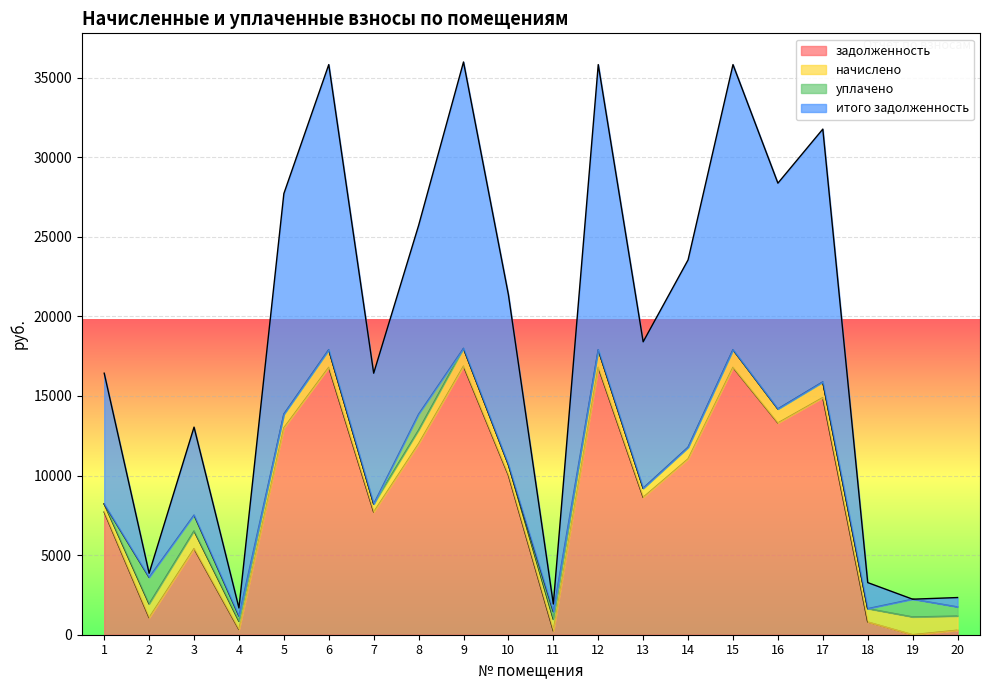

What is the total value across all series at 12?

35814.4